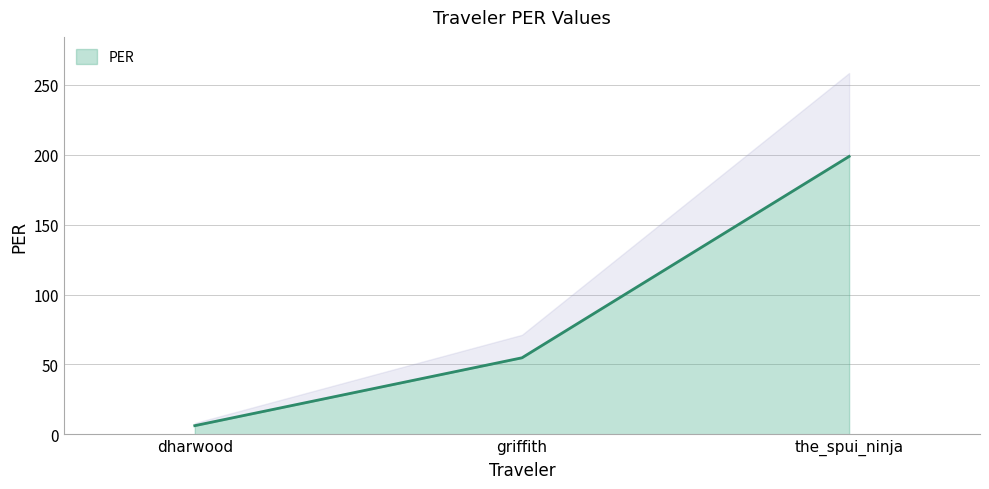

Count the number of categories in the chart.

3